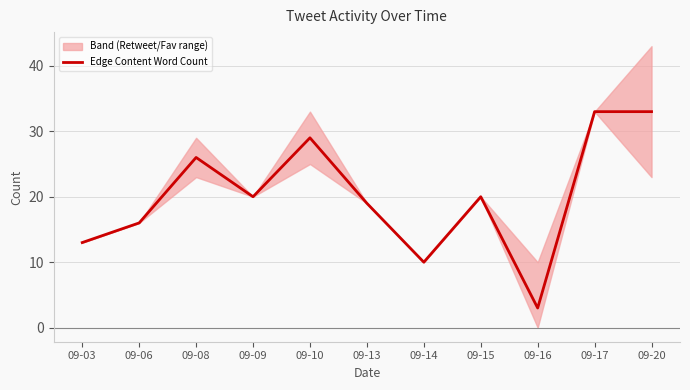

What is the change in value from 09-16 to 09-17?

+30